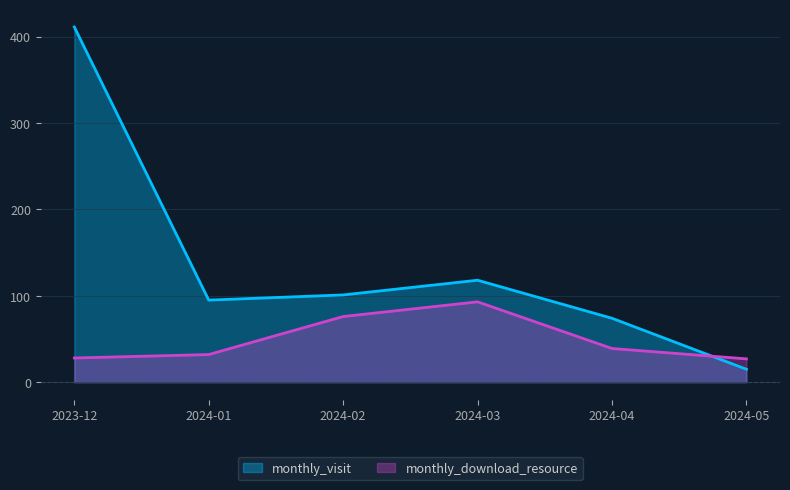

The monthly_visit series shows 118 at 2024-03. True or false?

True